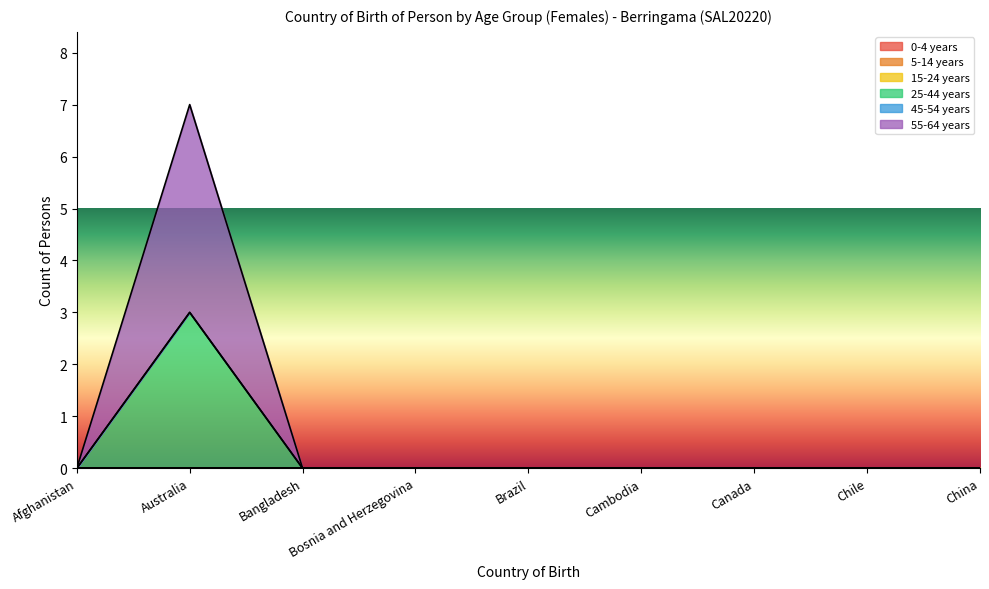

Rank the series by their maximum value, from lowest to highest.

0-4 years, 5-14 years, 15-24 years, 45-54 years, 25-44 years, 55-64 years